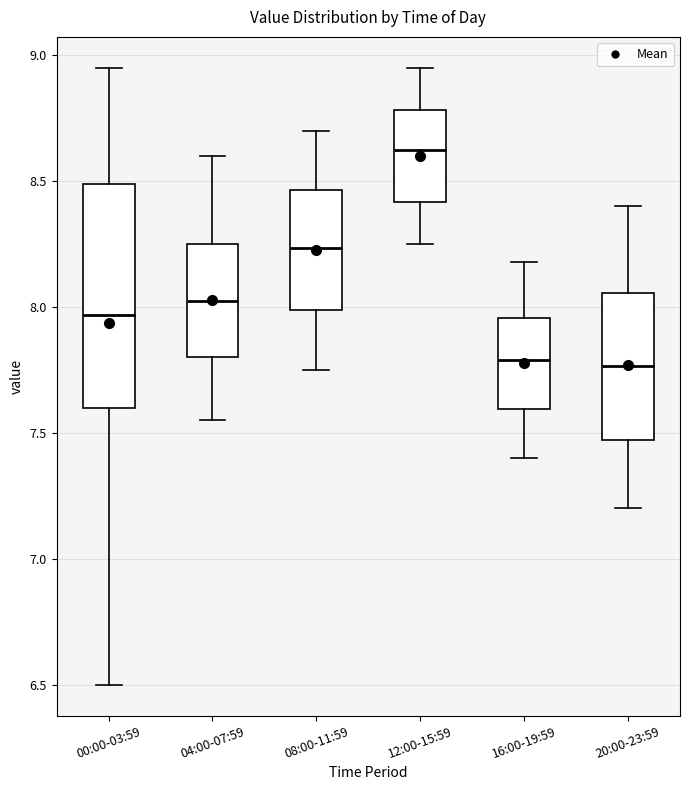

Where does the lower whisker of the box for 00:00-03:59 end on the y-axis? The values are not printed on the chart, so give them approximately, as read against the axis.

6.50